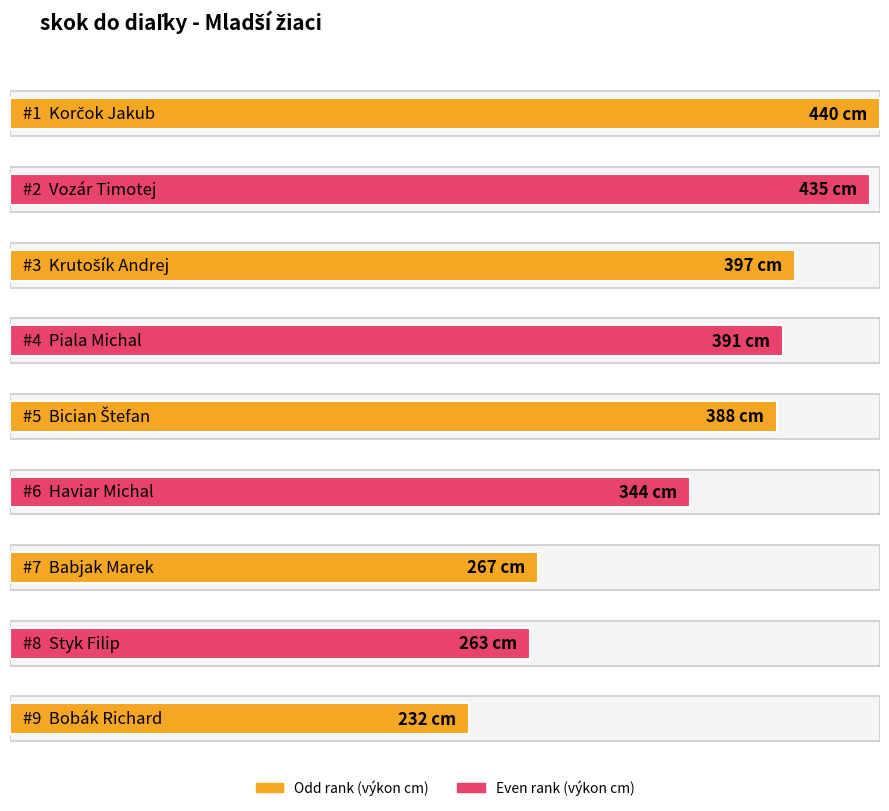

How many bars are there in total?

9